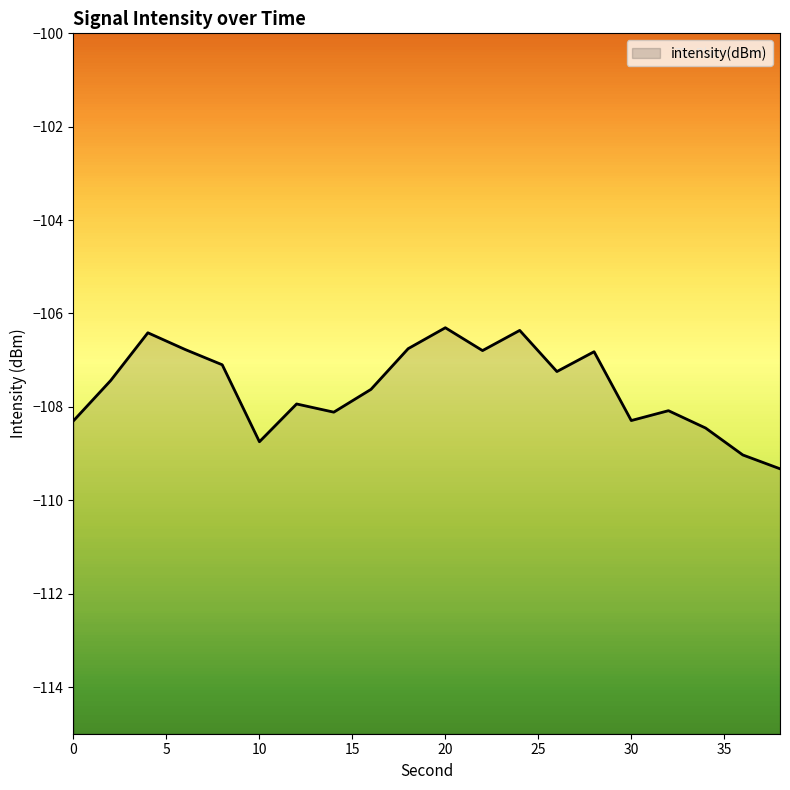

At which label is the value closest to -107?

8